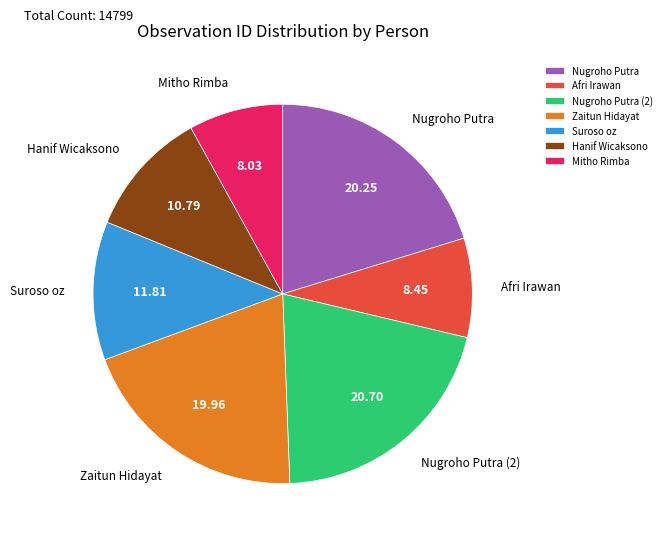

Do Nugroho Putra (2) and Hanif Wicaksono together represent more than half of the pie?

No